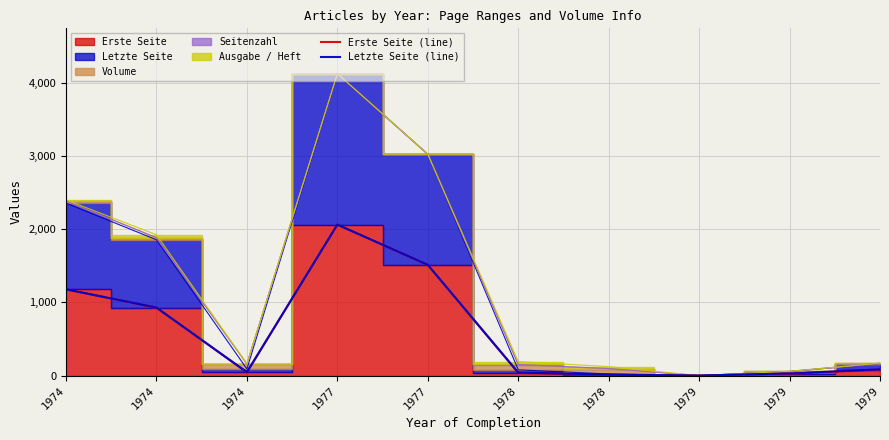

Which has a higher value, 1974 or 1977?

1977